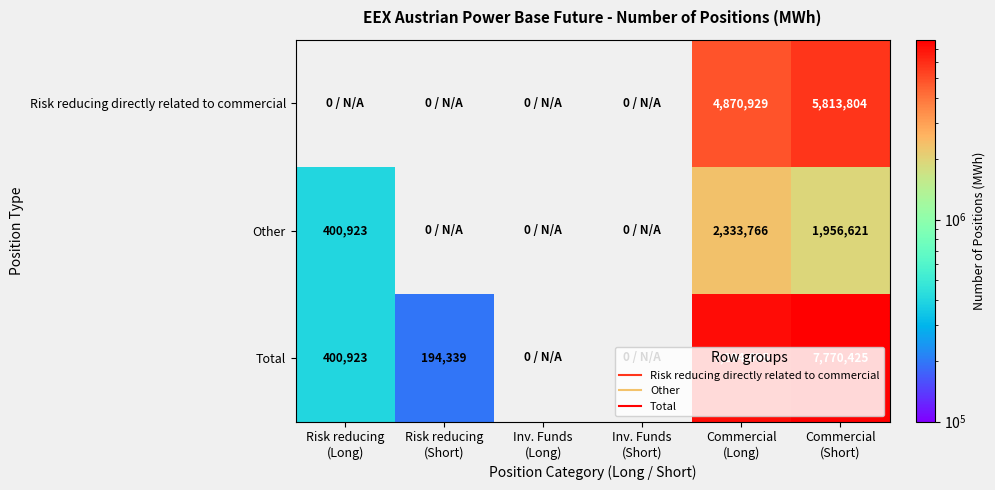

Rank the series at Inv. Funds (Long) from lowest to highest value.

Risk reducing directly related to commercial, Other, Total